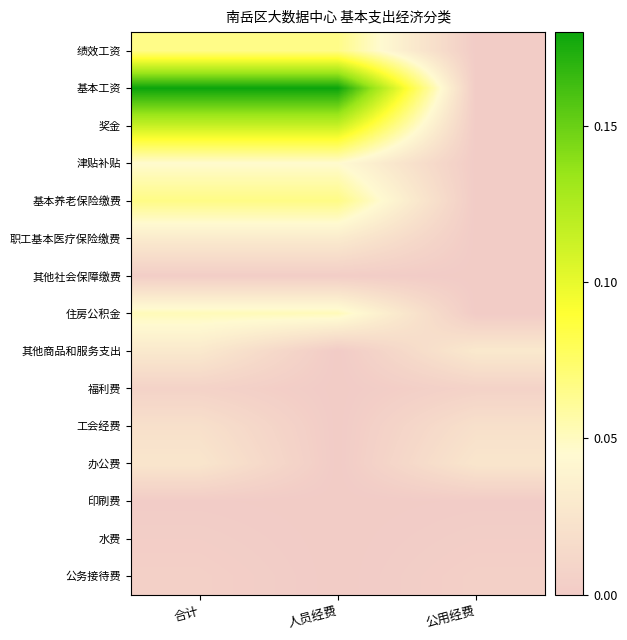

Reading left to right, extract all data points from this chart.

绩效工资: 合计=0.1	人员经费=0.1	公用经费=0.0
基本工资: 合计=0.2	人员经费=0.2	公用经费=0.0
奖金: 合计=0.1	人员经费=0.1	公用经费=0.0
津贴补贴: 合计=0.0	人员经费=0.0	公用经费=0.0
基本养老保险缴费: 合计=0.1	人员经费=0.1	公用经费=0.0
职工基本医疗保险缴费: 合计=0.0	人员经费=0.0	公用经费=0.0
其他社会保障缴费: 合计=0.0	人员经费=0.0	公用经费=0.0
住房公积金: 合计=0.1	人员经费=0.1	公用经费=0.0
其他商品和服务支出: 合计=0.0	人员经费=0.0	公用经费=0.0
福利费: 合计=0.0	人员经费=0.0	公用经费=0.0
工会经费: 合计=0.0	人员经费=0.0	公用经费=0.0
办公费: 合计=0.0	人员经费=0.0	公用经费=0.0
印刷费: 合计=0.0	人员经费=0.0	公用经费=0.0
水费: 合计=0.0	人员经费=0.0	公用经费=0.0
公务接待费: 合计=0.0	人员经费=0.0	公用经费=0.0